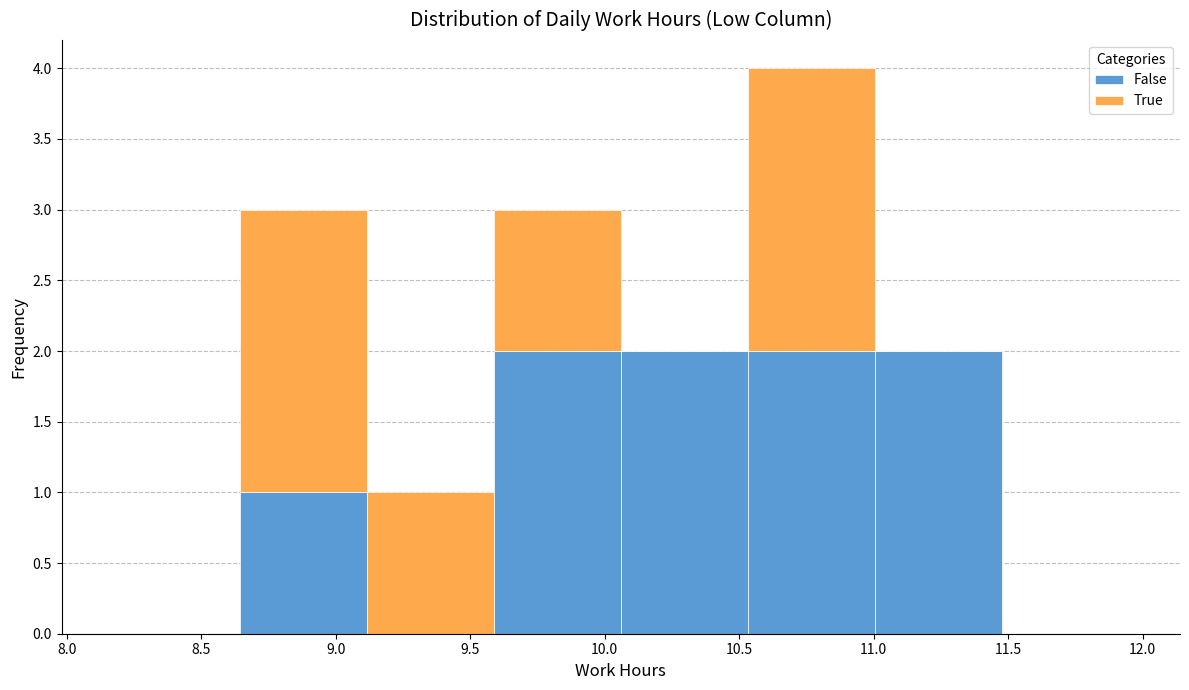

Reading left to right, transcribe this chart: for each stacked bar, give the range it covers on the x-axis and its total height. Neither the bar edges nor the heights are printed on the chart, so give them approximately, as read against the axes.

8.15 to 8.65: 0
8.65 to 9.10: 3
9.10 to 9.60: 1
9.60 to 10.05: 3
10.05 to 10.55: 2
10.55 to 11.00: 4
11.00 to 11.50: 2
11.50 to 11.95: 0